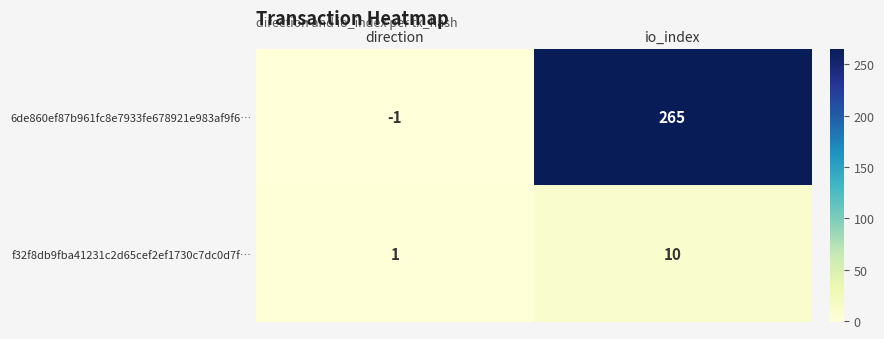

List the series in order of their peak value, highest first.

6de860ef87b961fc8e7933fe678921e983af9f6…, f32f8db9fba41231c2d65cef2ef1730c7dc0d7f…